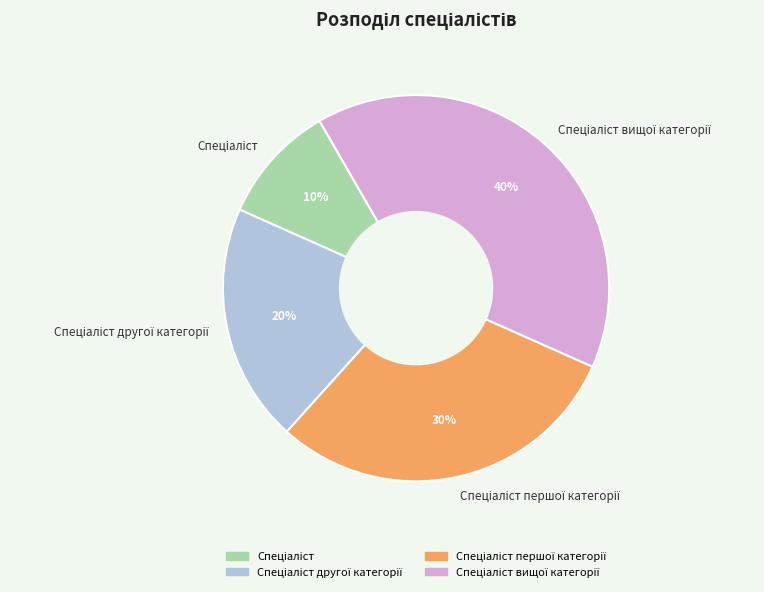

Is there a majority slice in this chart?

No